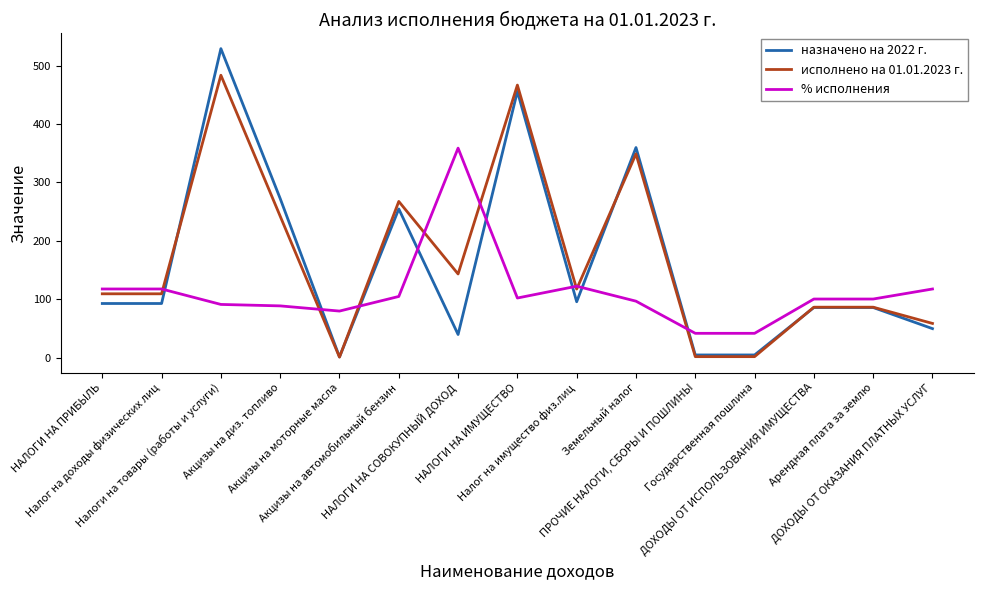

At how many categories does at least one series exceed 216?

6